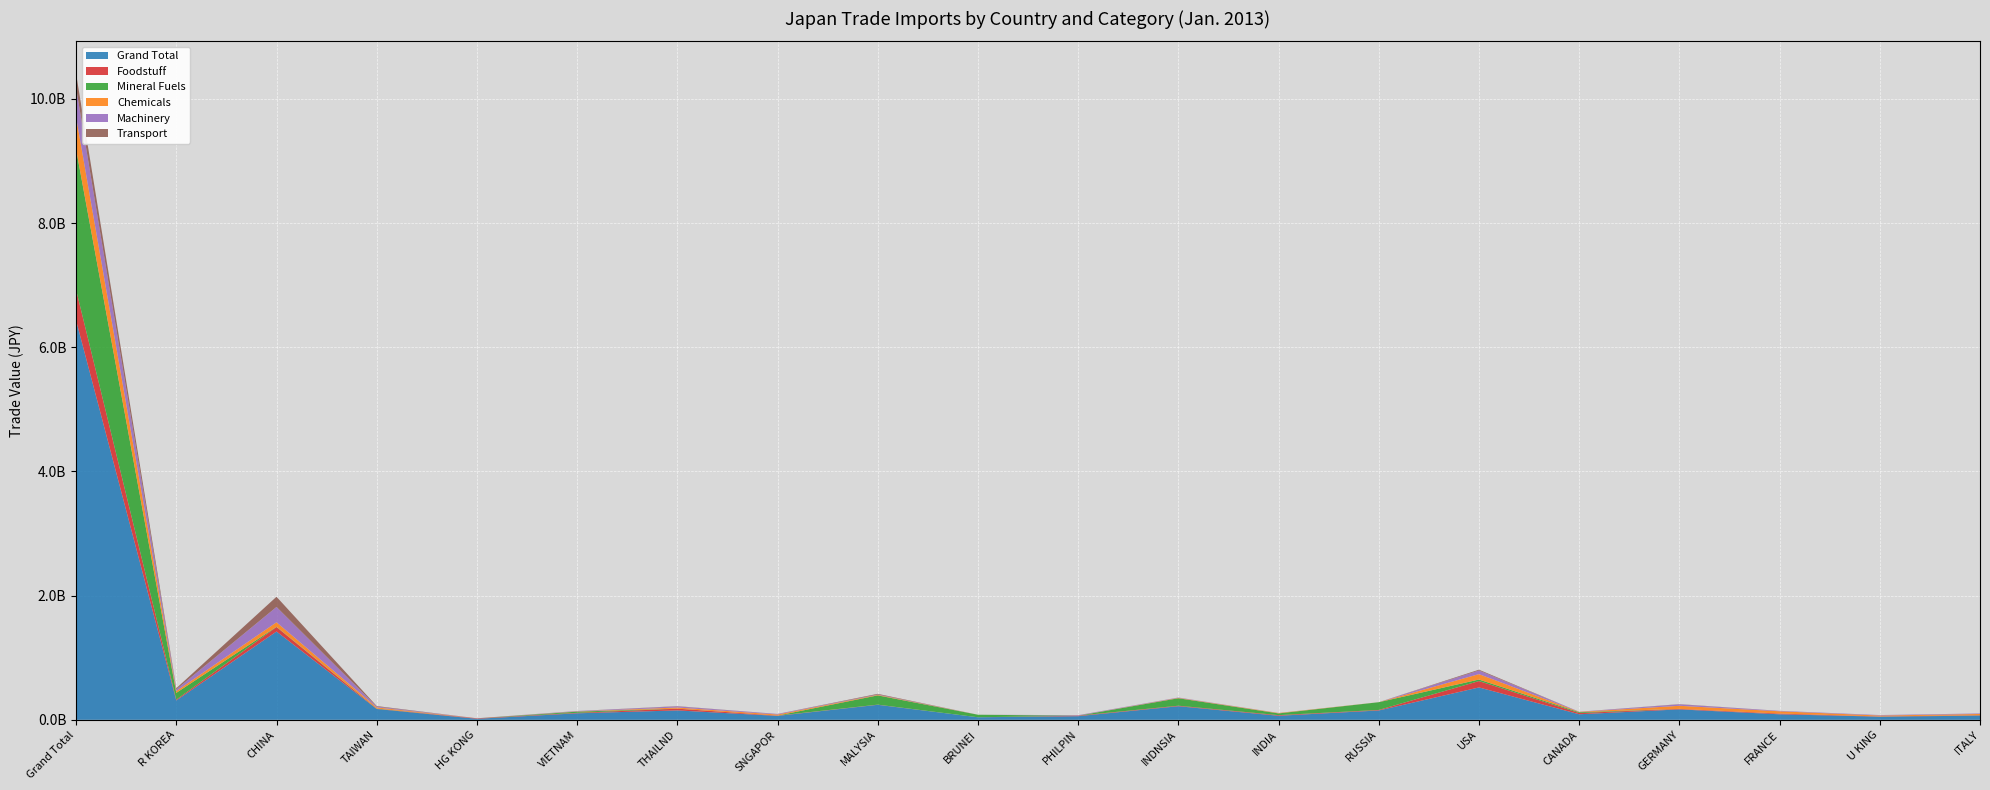

Reading left to right, extract all data points from this chart.

Grand Total: 6431690300	311532922	1422094832	174441304	16542380	104782969	151344866	63054899	241703109	40960732	58337990	218818986	65247258	150344169	521421845	89373971	167809843	88777720	50986557	67102561
Foodstuff: 492825694	13693930	71888228	3766981	7299464	7754743	27881849	4388143	2672081	0	7857822	8301718	10045115	8568967	102403337	19919974	7977214	11863616	2822914	5590073
Mineral Fuels: 2262873724	108919646	4125106	3733921	0	18923166	949076	604424	149155360	40726196	0	120238804	27858126	124482434	24716427	13066750	169806	125355	21964	2215741
Chemicals: 519218866	28821815	72805740	17801557	51577	3508883	17761351	17261716	8700767	234536	748679	5725727	5922813	510557	87248226	5333025	49761115	36475295	14906793	19073685
Machinery: 470254802	26482756	246540275	13019029	598354	5575032	18213138	8763276	6074306	0	6493867	5289792	1430634	4818	57663484	2235075	22976876	6720996	7392454	7974786
Transport: 228324192	19066363	164267319	8808133	119567	1399676	3675668	656548	10087511	0	1044990	472532	69576	0	13474291	379421	3666927	393325	263804	463841